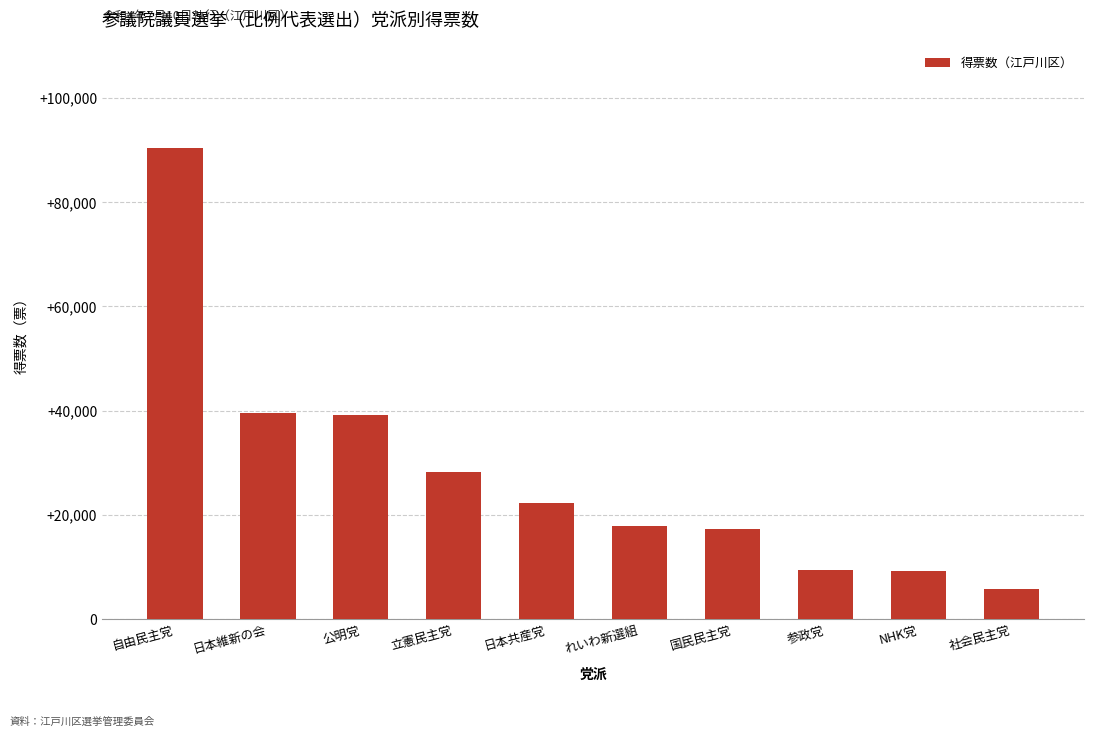

What position from the left is れいわ新選組?

6